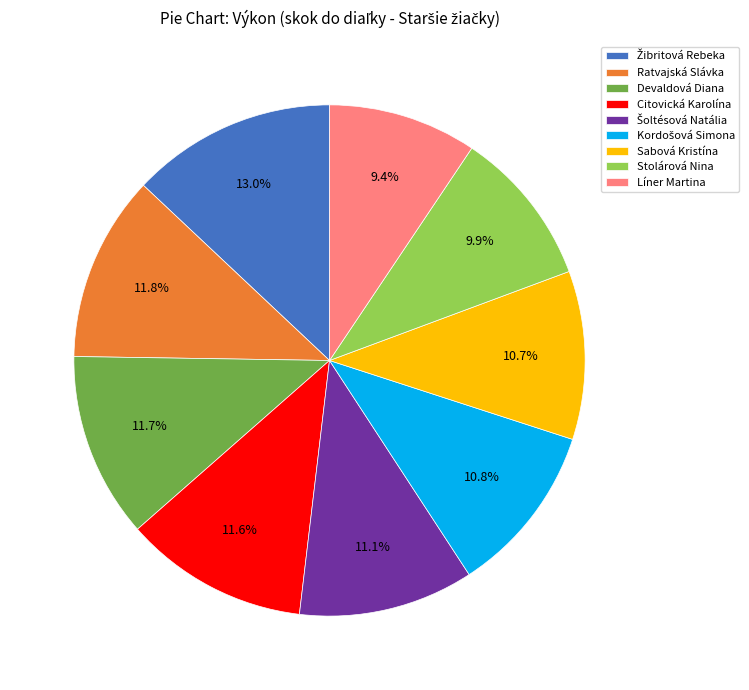

Does any single category account for the majority?

No